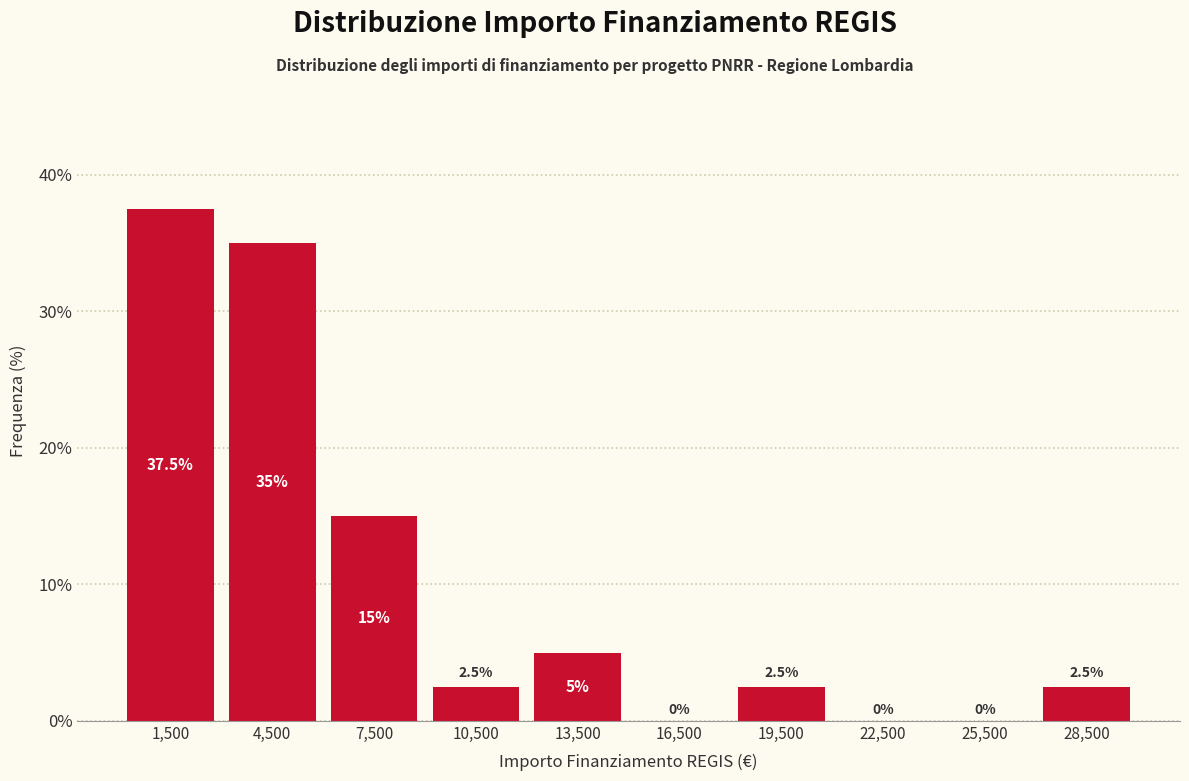

How tall is the bar that spans 3000 to 6000 on the x-axis?

35.0